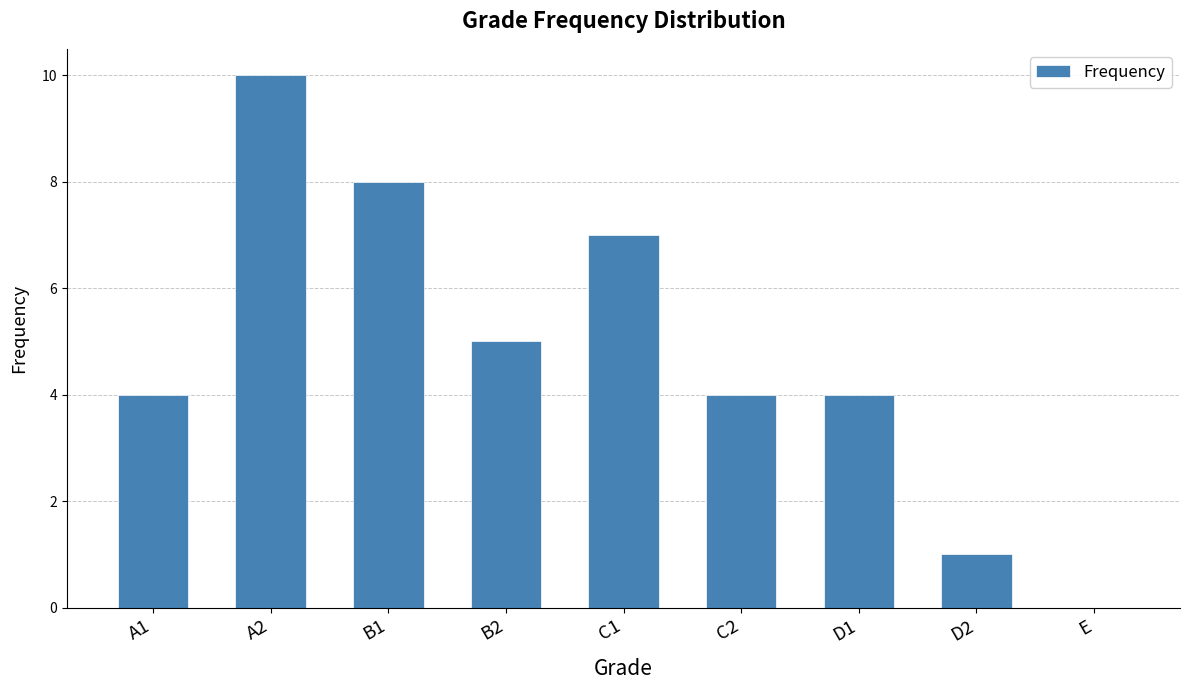

Which label corresponds to the largest value in the chart?

A2